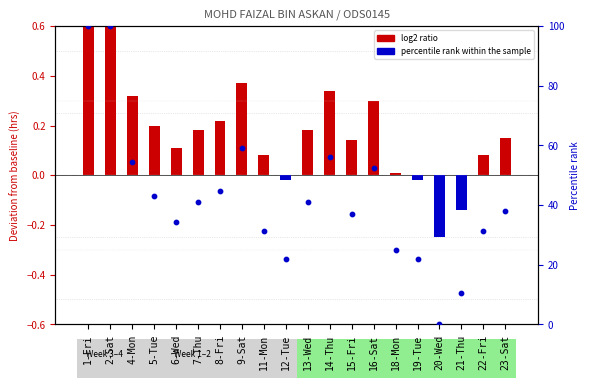

Is the value of percentile rank within the sample at 2-Sat greater than the value of log2 ratio (deviation from baseline) at 19-Tue?

Yes